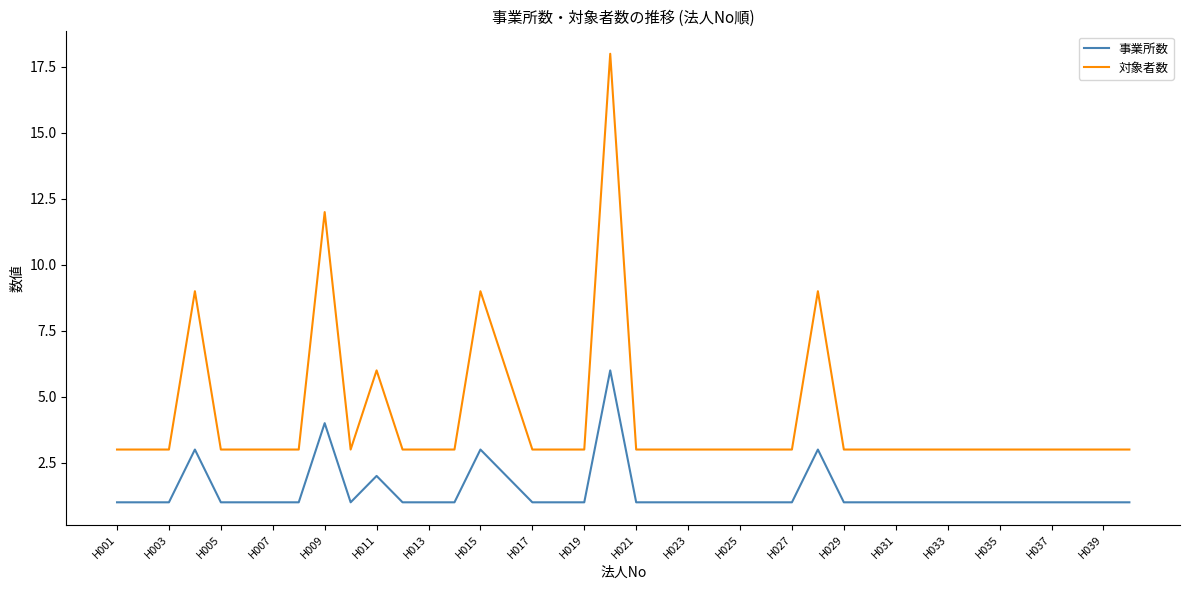

What is the average value of the 対象者数 series?

4